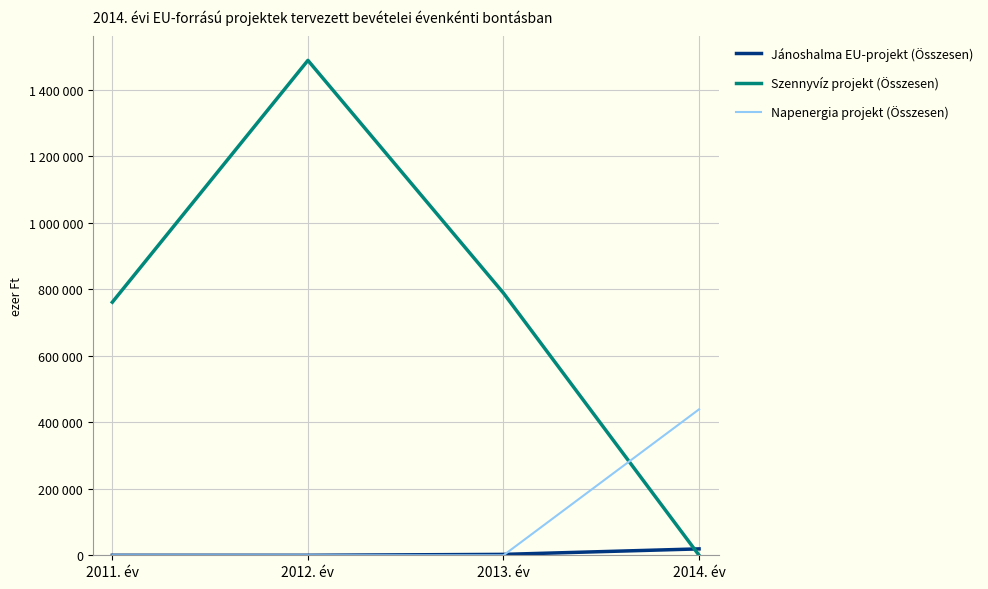

What are all the series names shown in the legend?

Jánoshalma EU-projekt (Összesen), Szennyvíz projekt (Összesen), Napenergia projekt (Összesen)